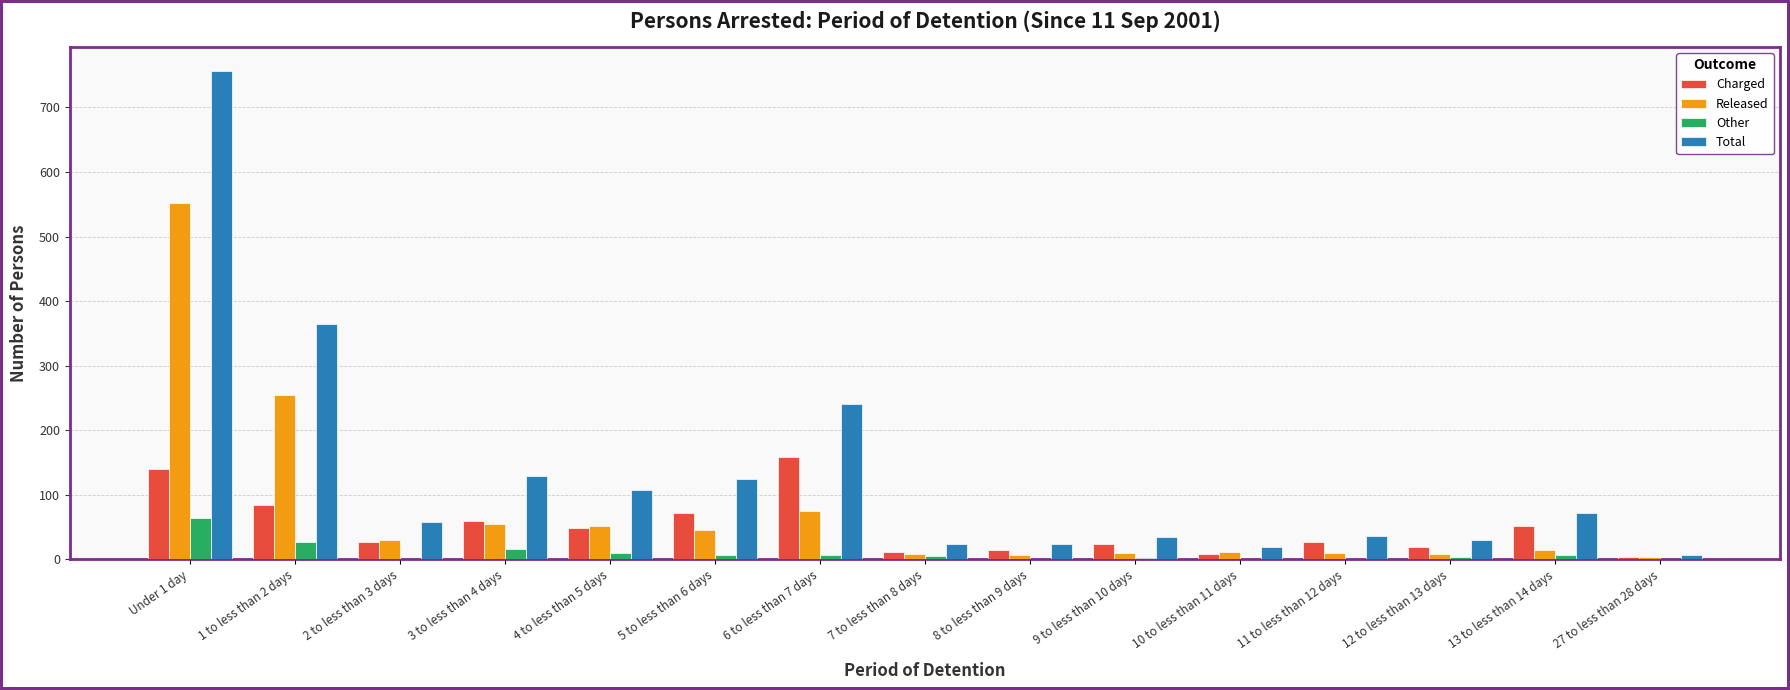

What is the maximum value shown in the chart?

756